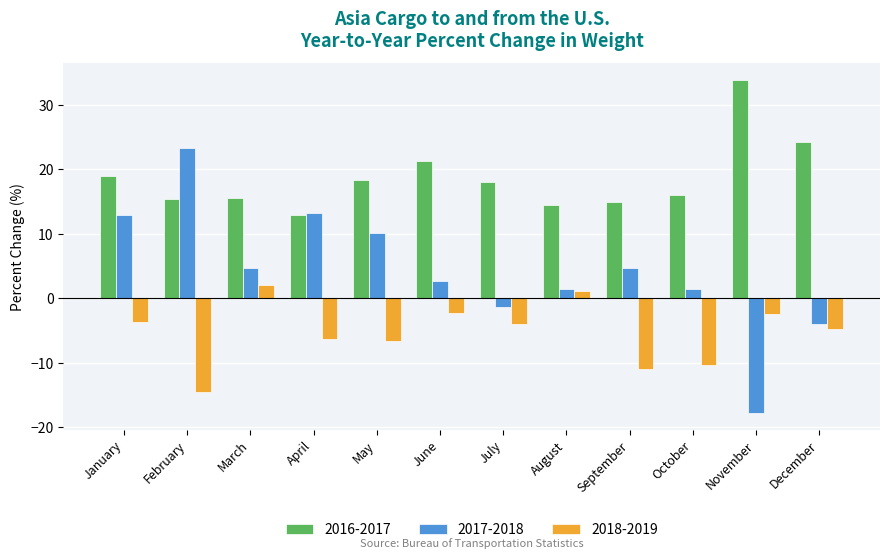

How many bars are there in total?

36